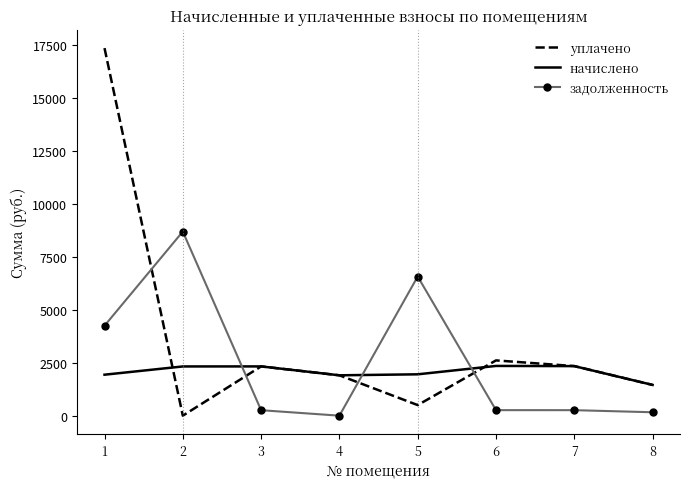

Which series has the widest spread of values?

уплачено